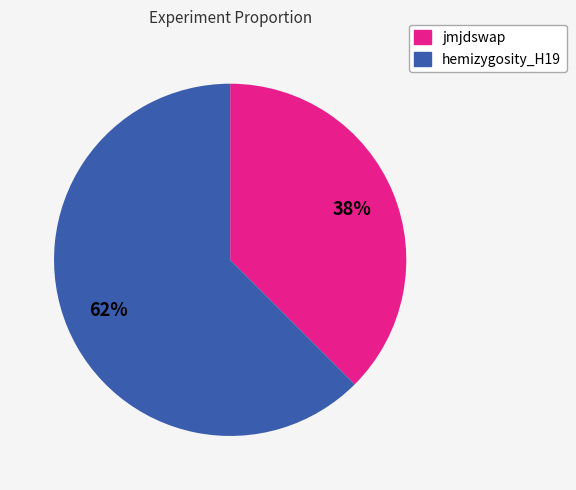

Which slice is the smallest?

jmjdswap